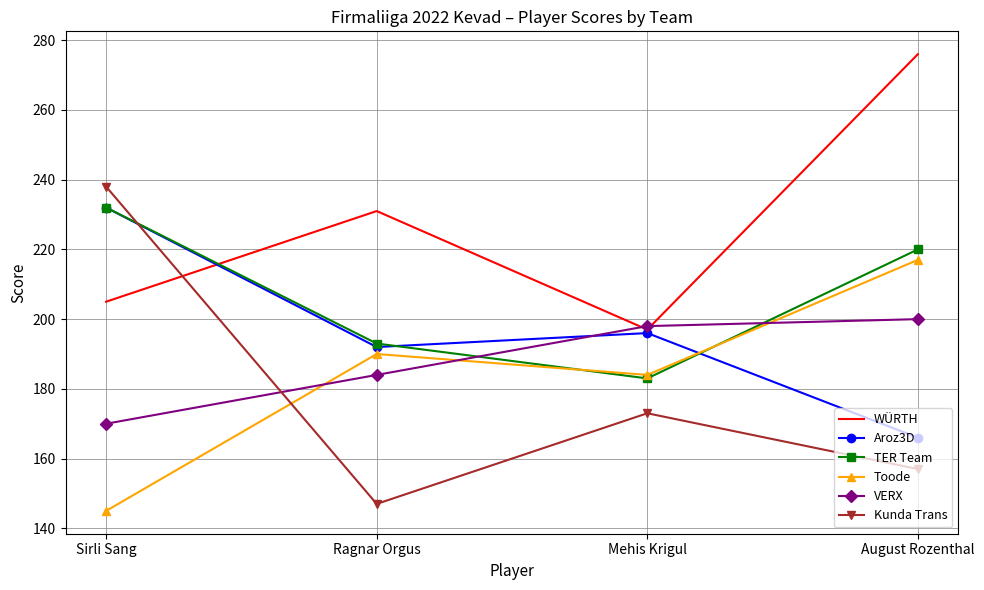

Reading right to left, list all the values displayed in this chart.

WÜRTH: 276	197	231	205
Aroz3D: 166	196	192	232
TER Team: 220	183	193	232
Toode: 217	184	190	145
VERX: 200	198	184	170
Kunda Trans: 157	173	147	238